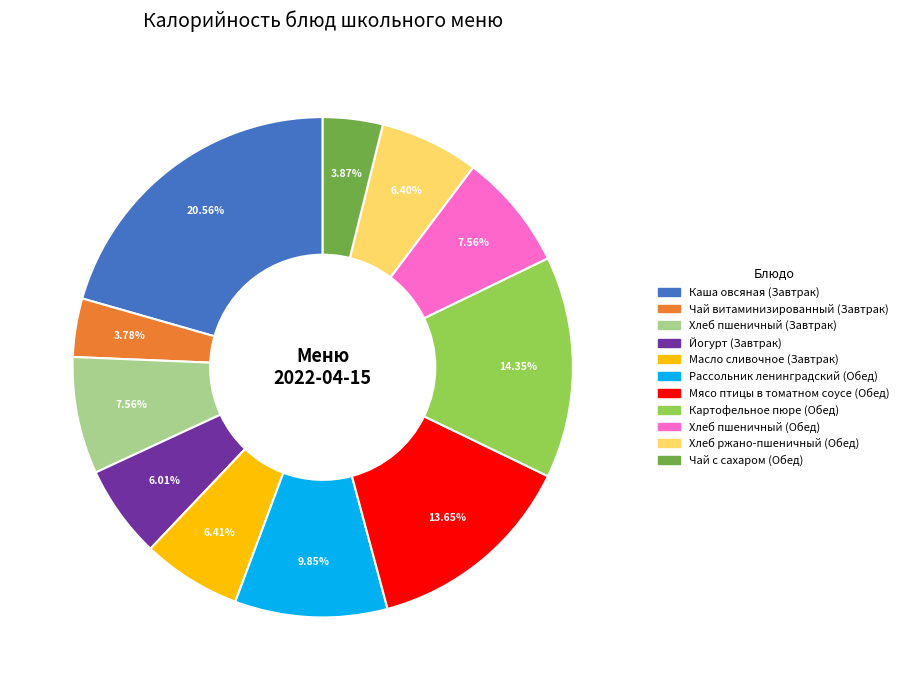

What is the ratio of the value at Хлеб пшеничный (Завтрак) to the value at Рассольник ленинградский (Обед)?

0.8